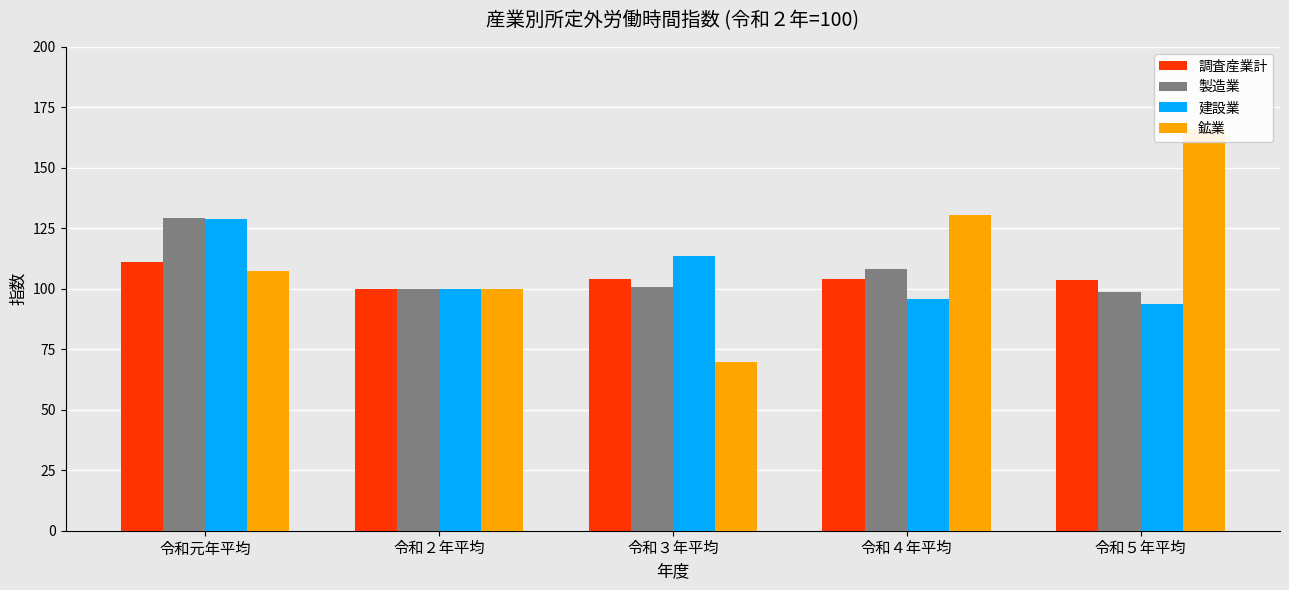

The 建設業 series shows 42.4 at 令和５年平均. True or false?

False